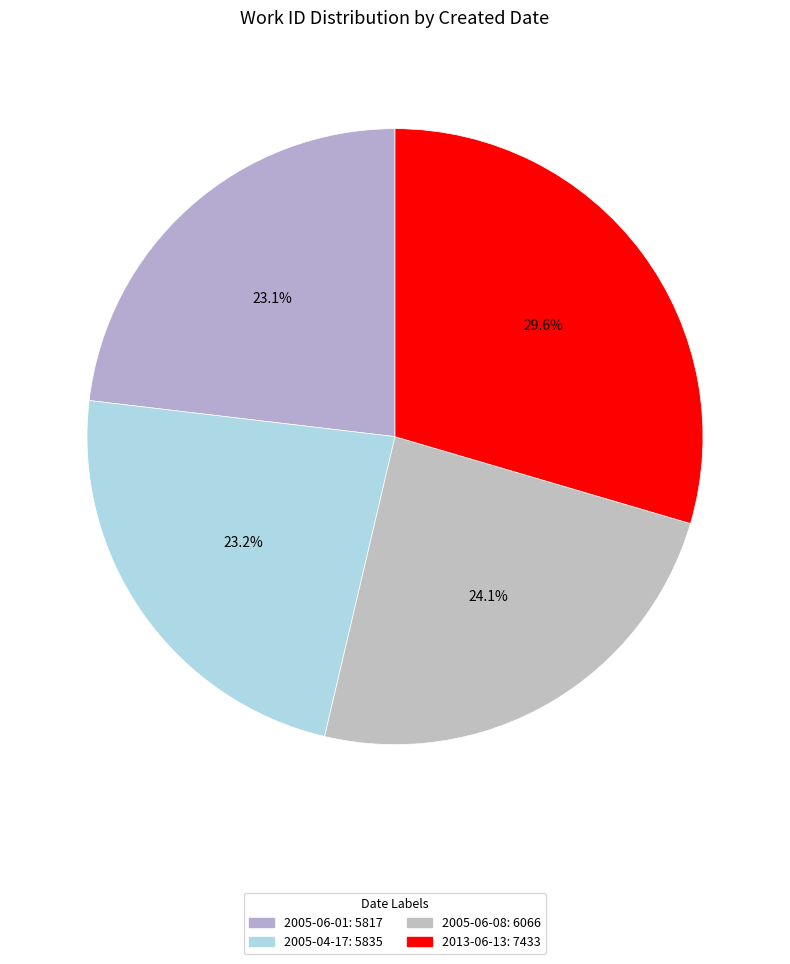

How many segments does this pie chart have?

4